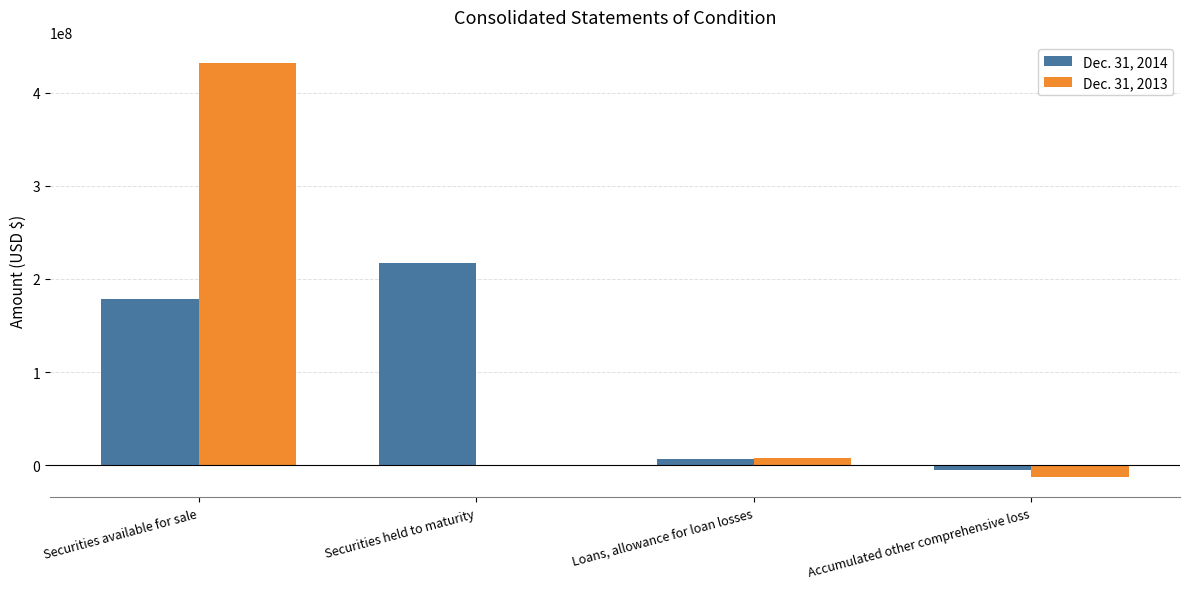

What are all the series names shown in the legend?

Dec. 31, 2014, Dec. 31, 2013